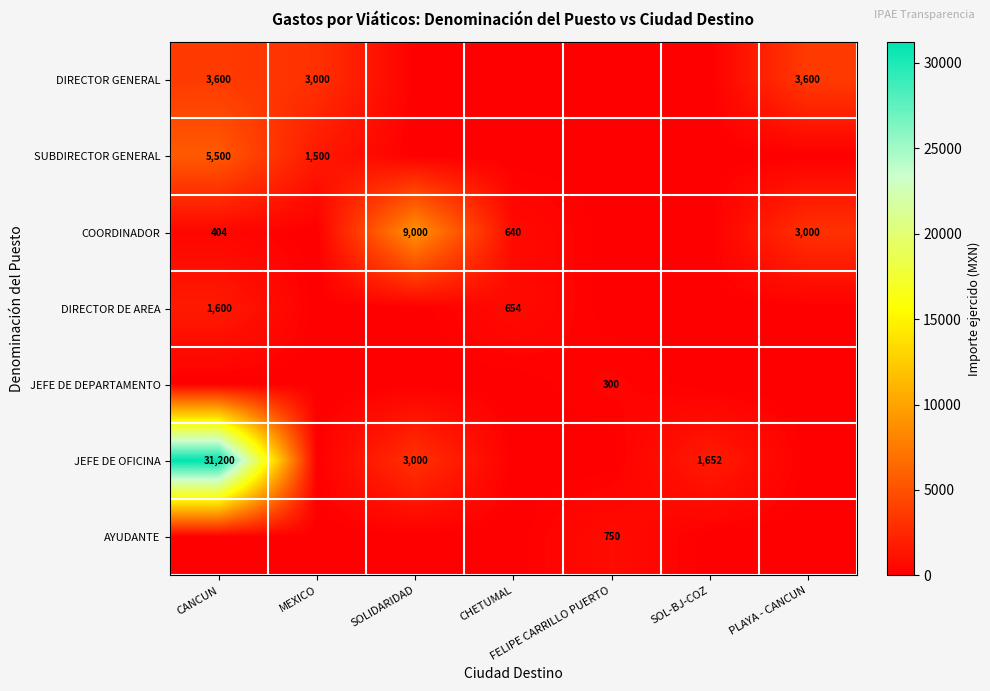

The JEFE DE OFICINA series shows 1490 at SOLIDARIDAD. True or false?

False